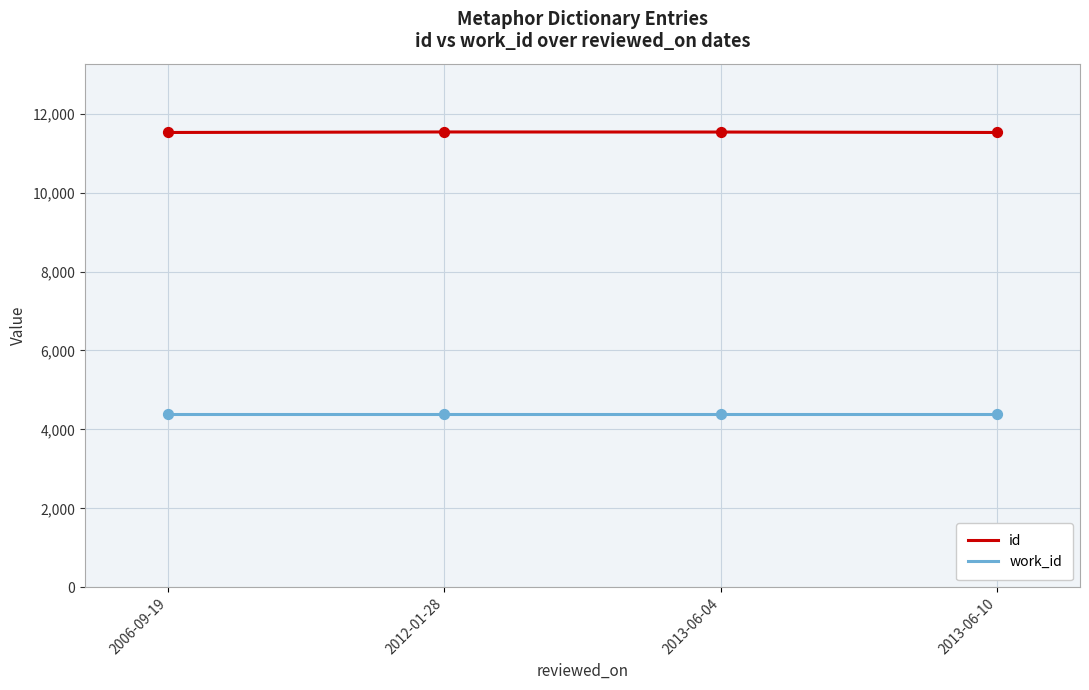

Which series has the largest total across all categories?

id